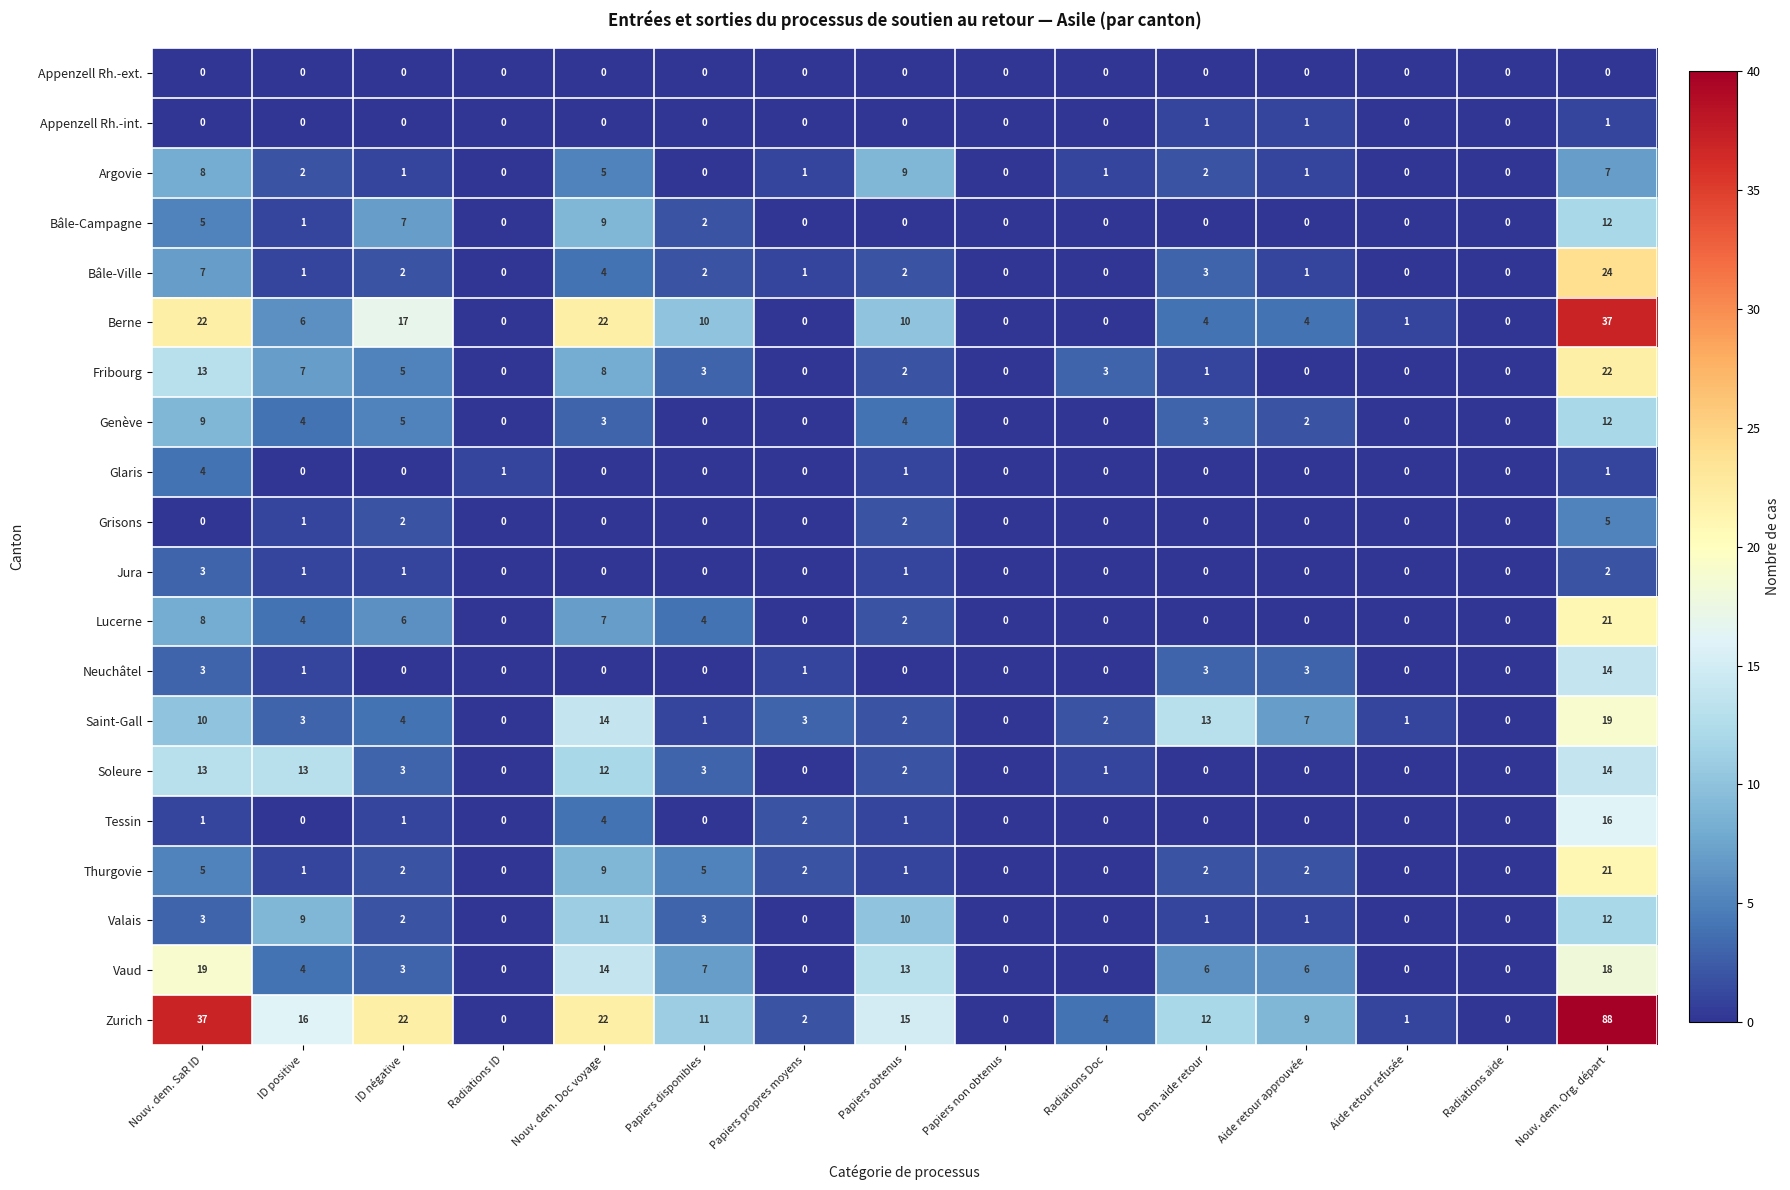

At which label is Bâle-Ville closest to 12?

Nouv. dem. SaR ID